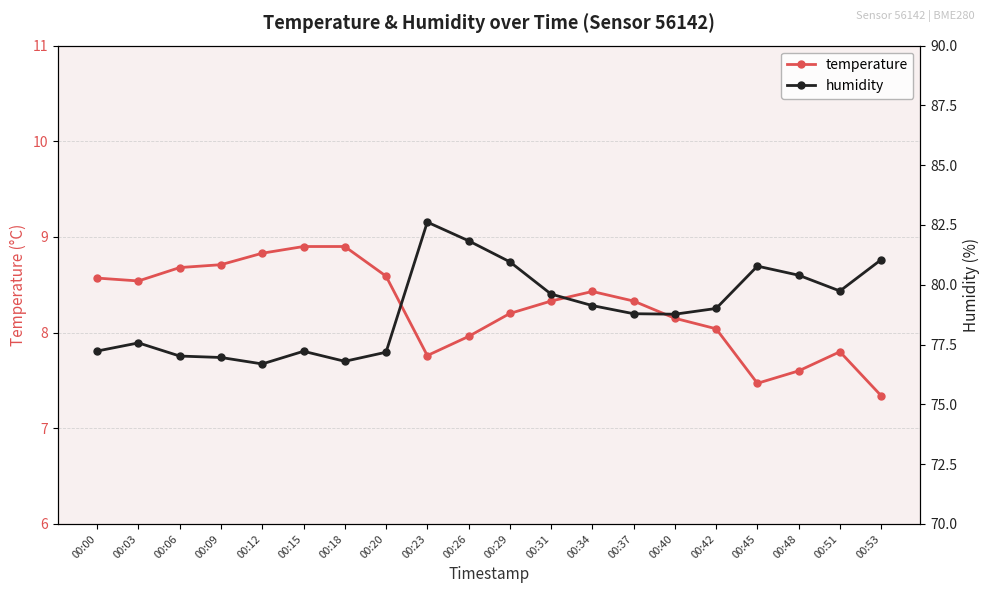

What is the value of the humidity point at the 17th from the left?

80.8